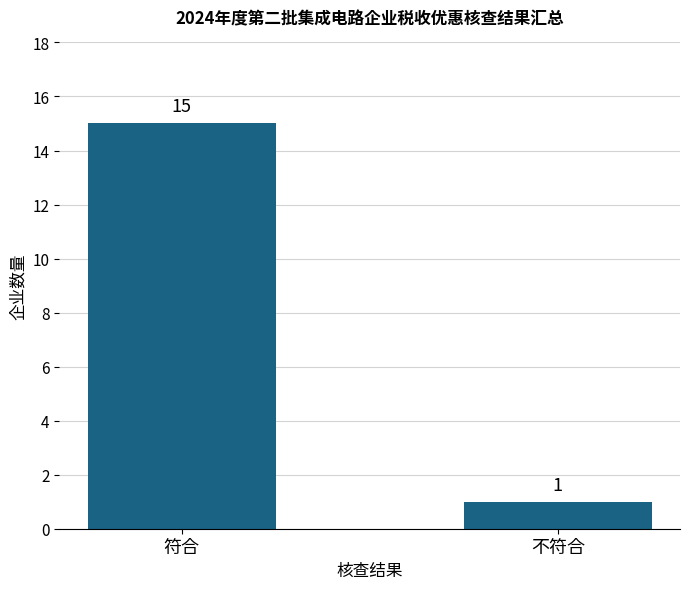

Which has a higher value, 不符合 or 符合?

符合